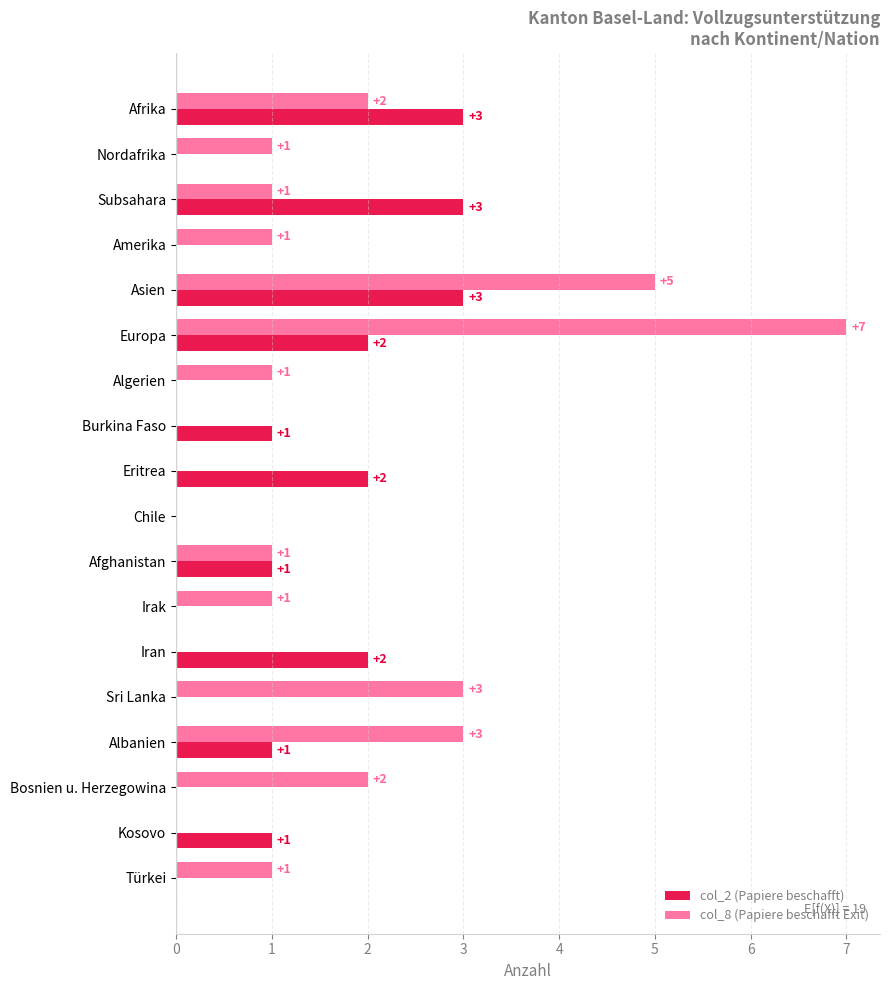

The value of col_2 (Papiere beschafft) at Eritrea is 2. True or false?

True